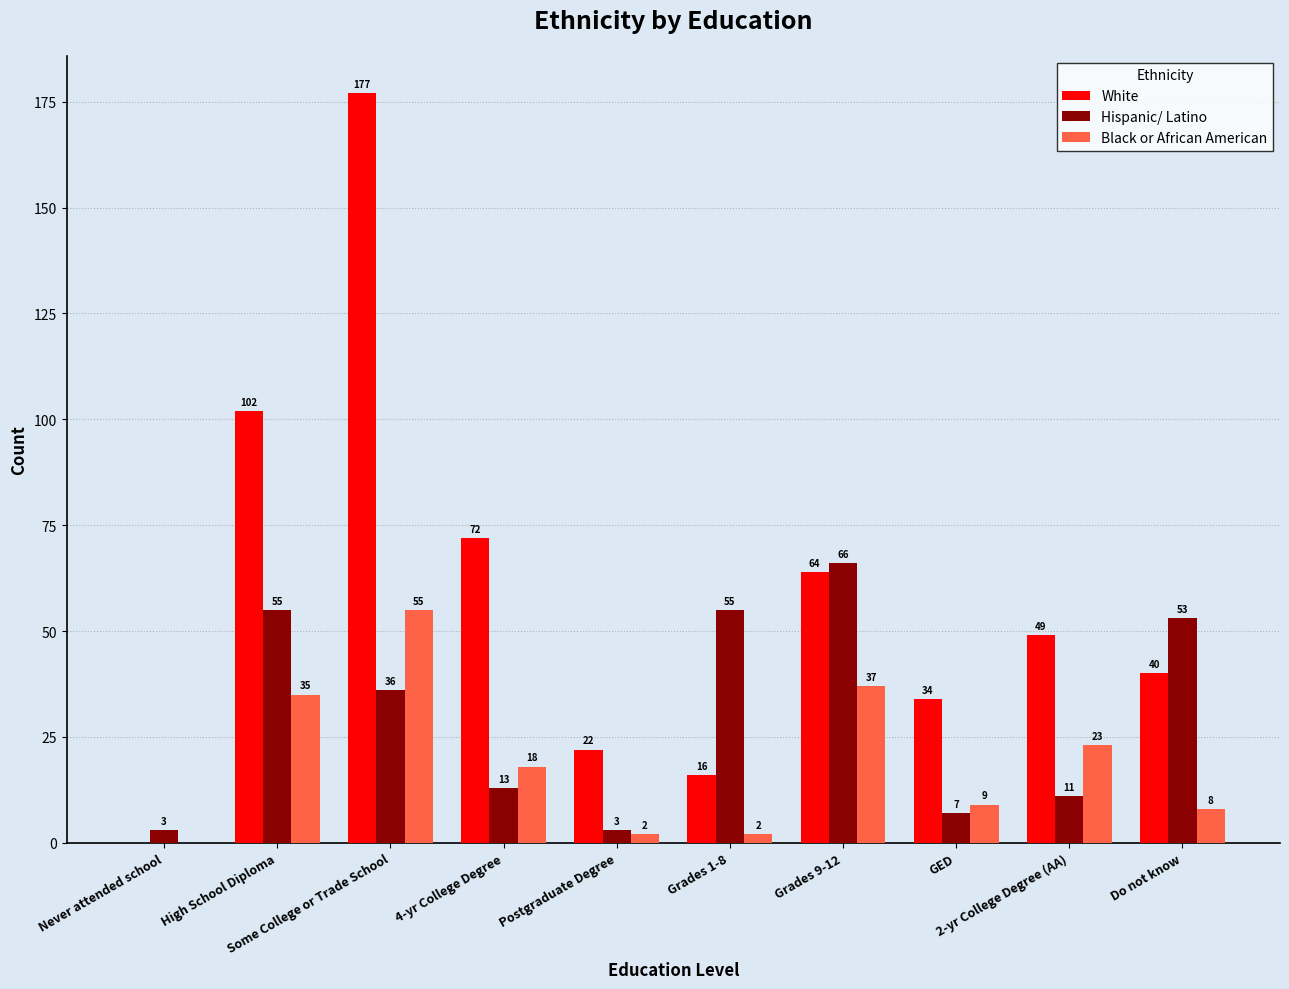

How many categories are shown in the chart?

10